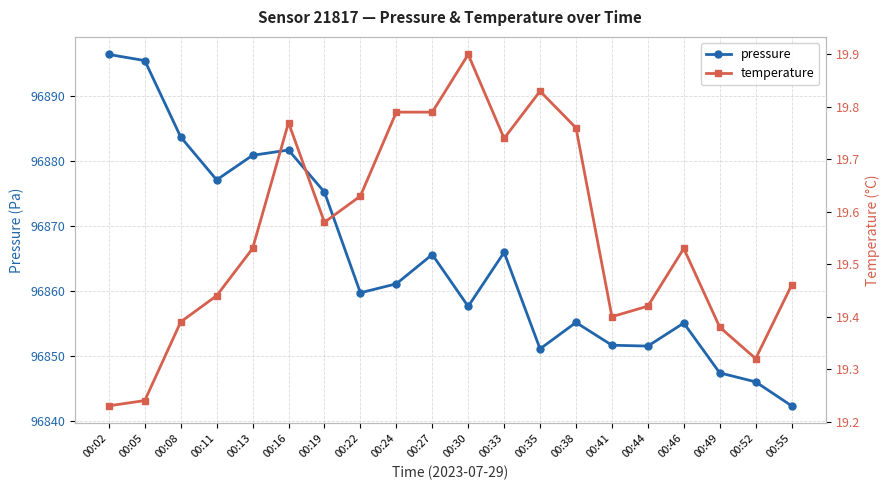

Is it true that temperature equals 11.7 at 00:22?

False